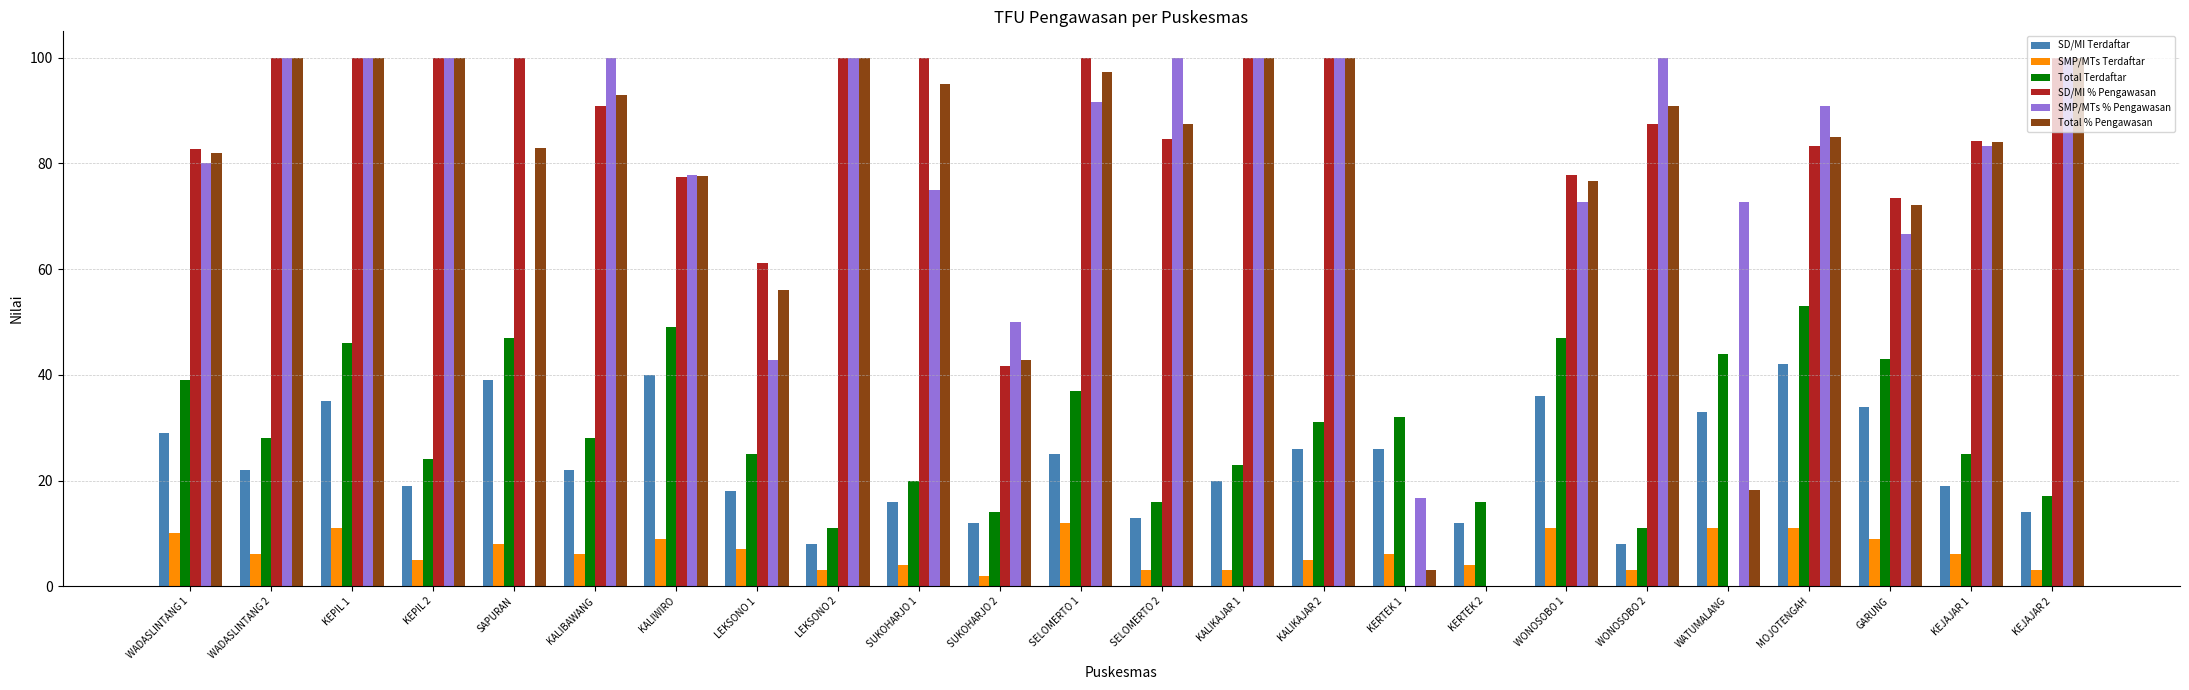

What value does the Total Terdaftar series have at KEPIL 1?

46.0